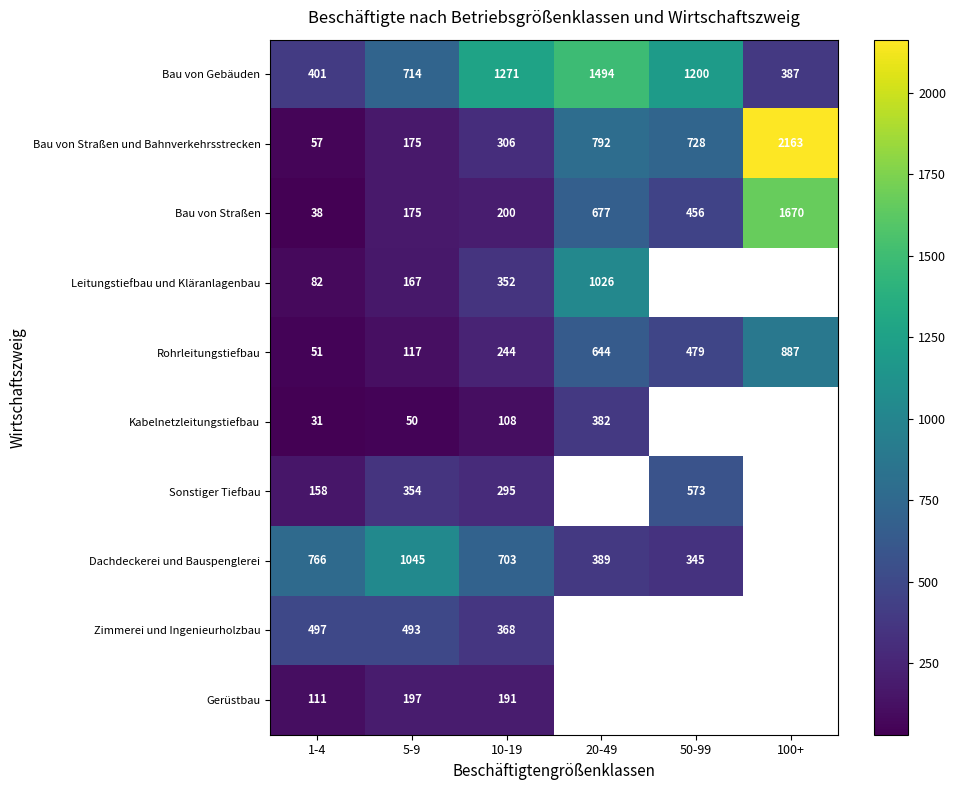

How many data points does each series have?

6